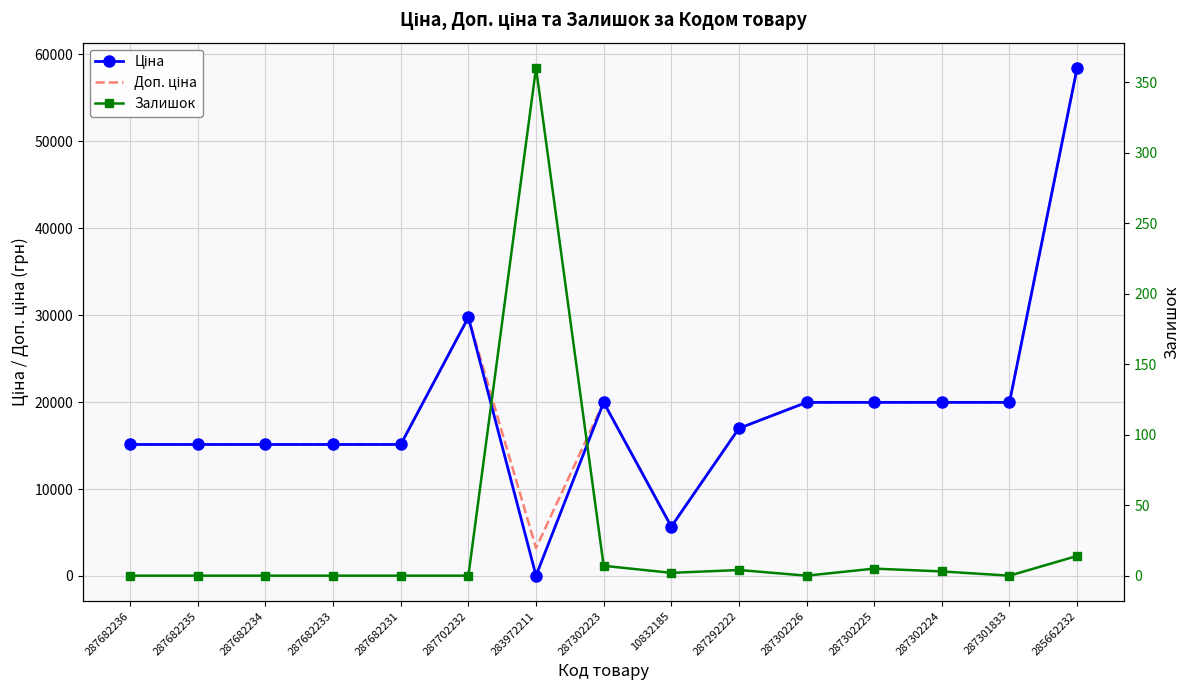

What is the difference between the Доп. ціна values at 287301833 and 287702232?

9783.1